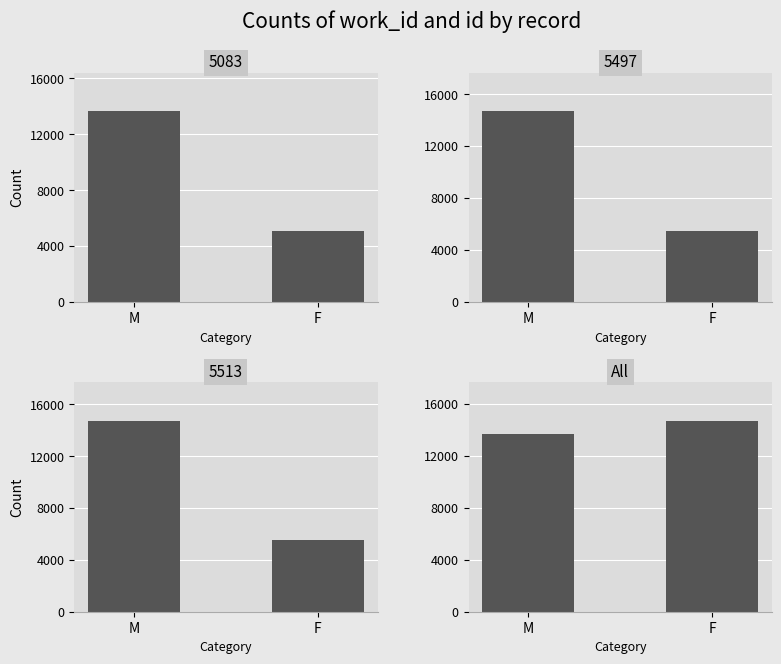

Count the values in the range 13673 to 14714.

2